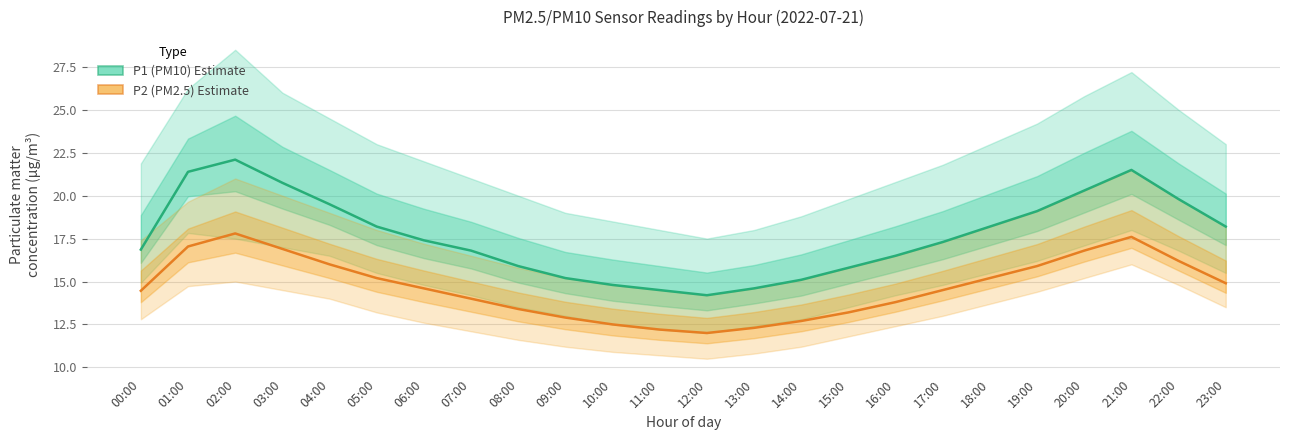

The value of P2 (PM2.5) Estimate at 07:00 is 6.3. True or false?

False